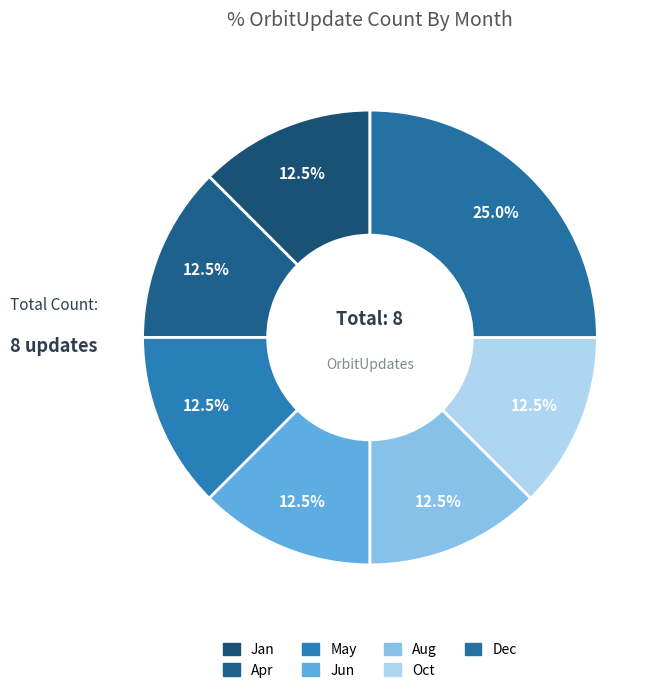

True or false: Jan accounts for 12% of the total.

True